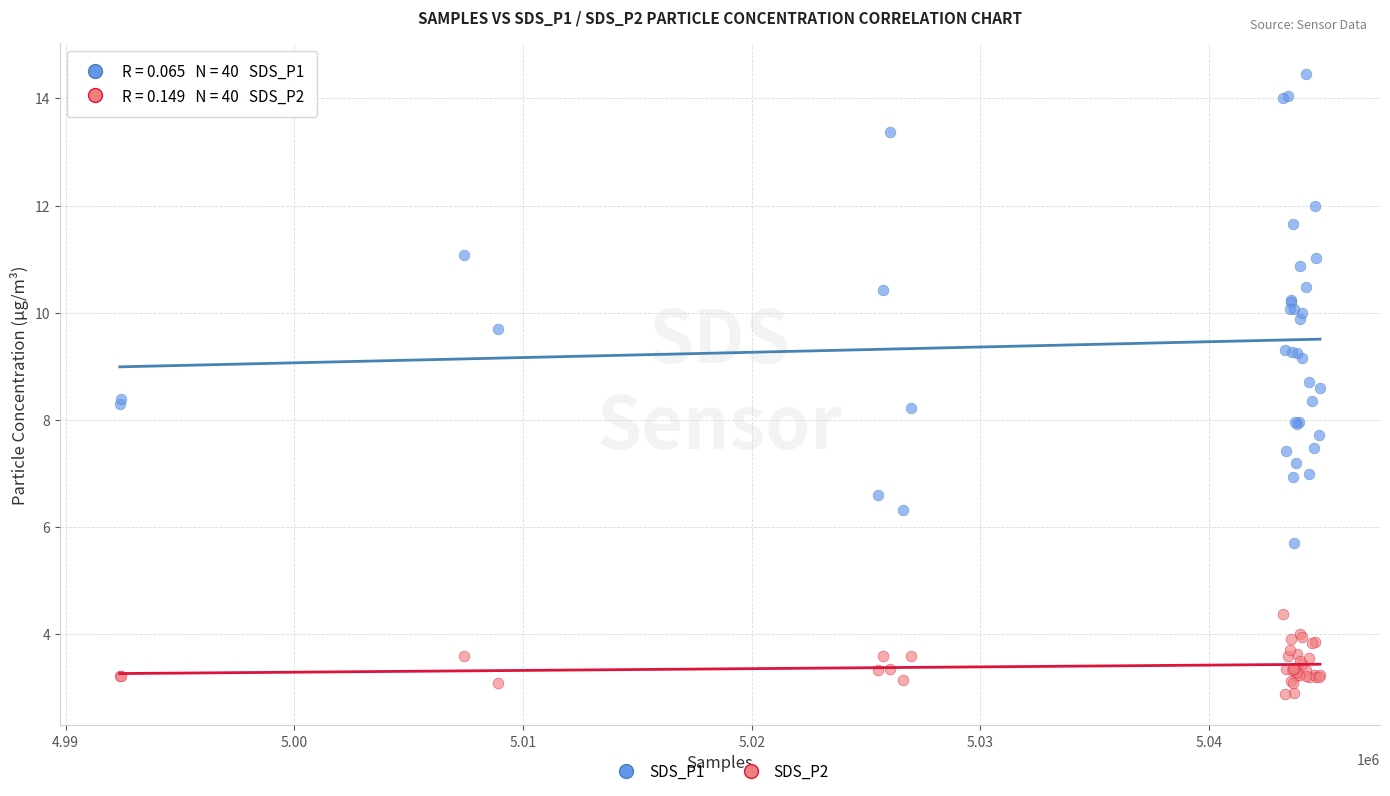

Which series contains the highest Y value?

SDS_P1